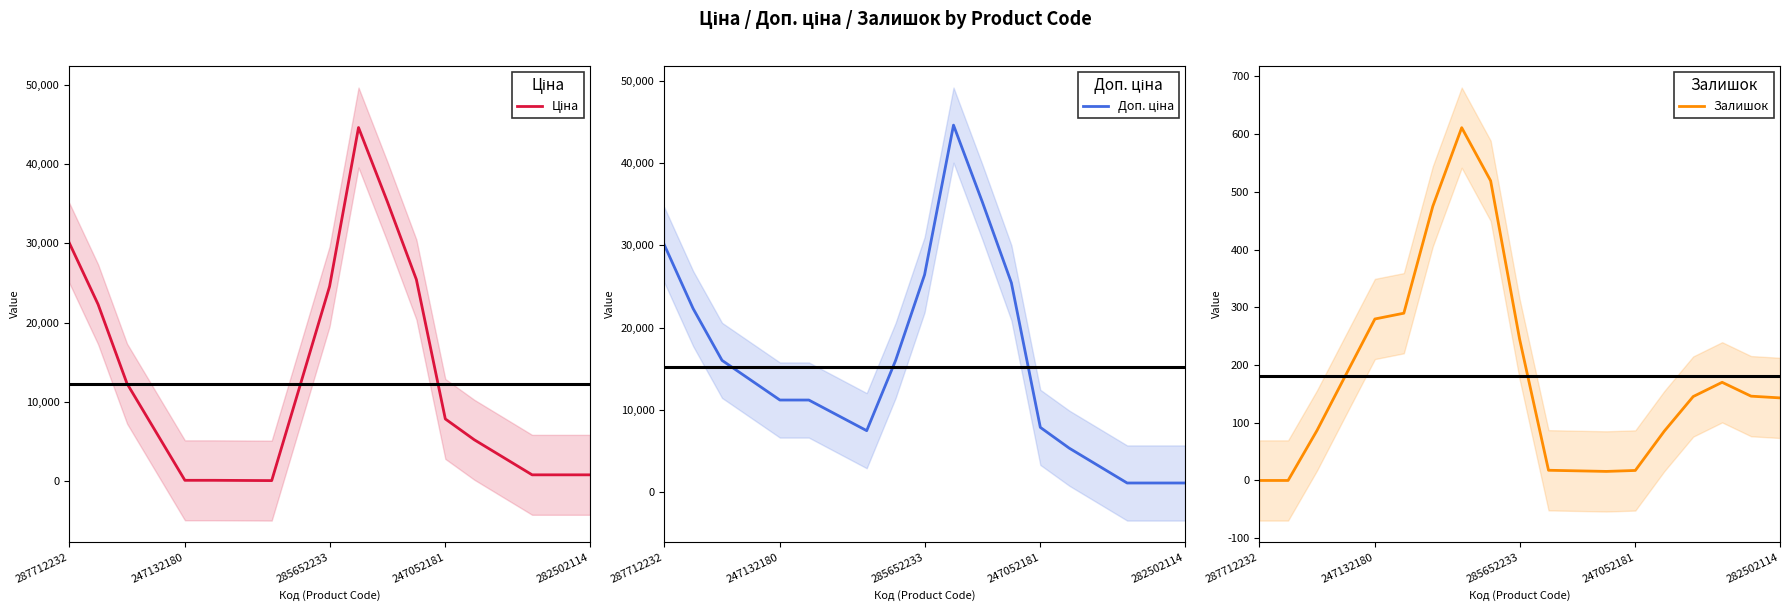

True or false: Залишок and Доп. ціна cross at least once.

False